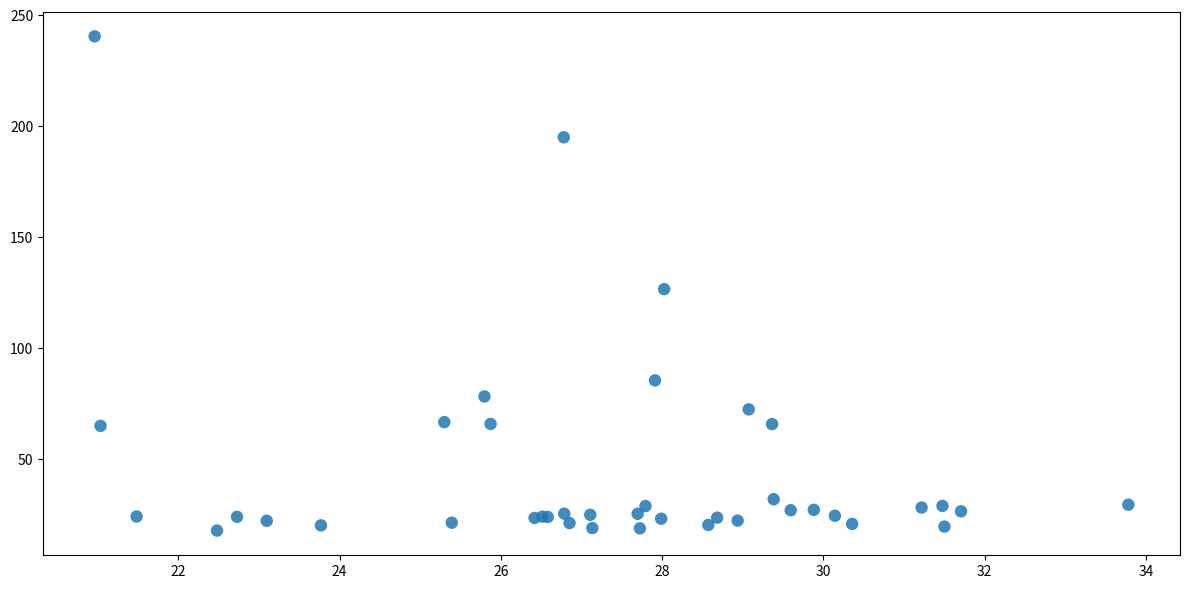

What Y value in the scatter plot is closest to 129?

126.5